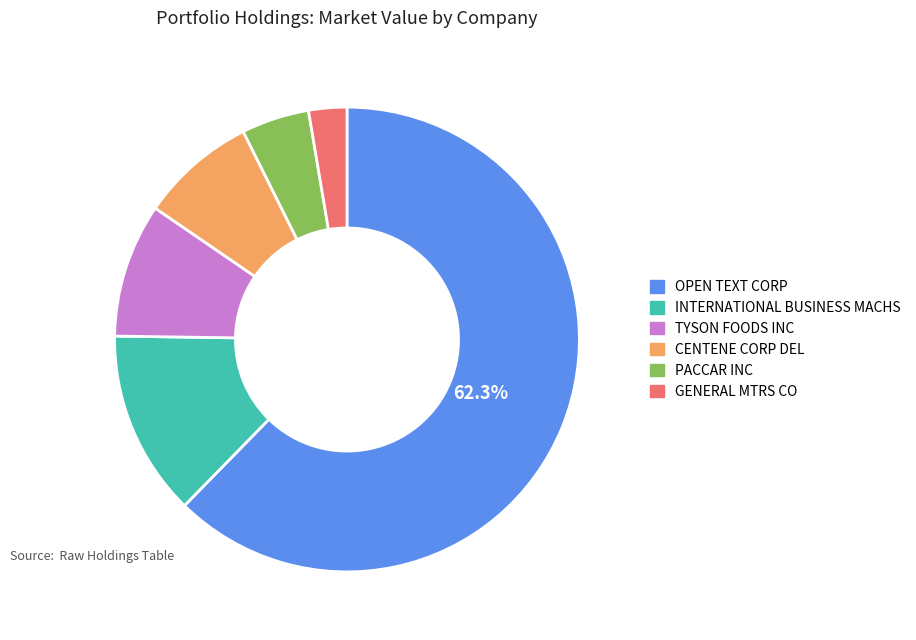

To the nearest percent, what is the difference between the TYSON FOODS INC and GENERAL MTRS CO slice percentages?

7%